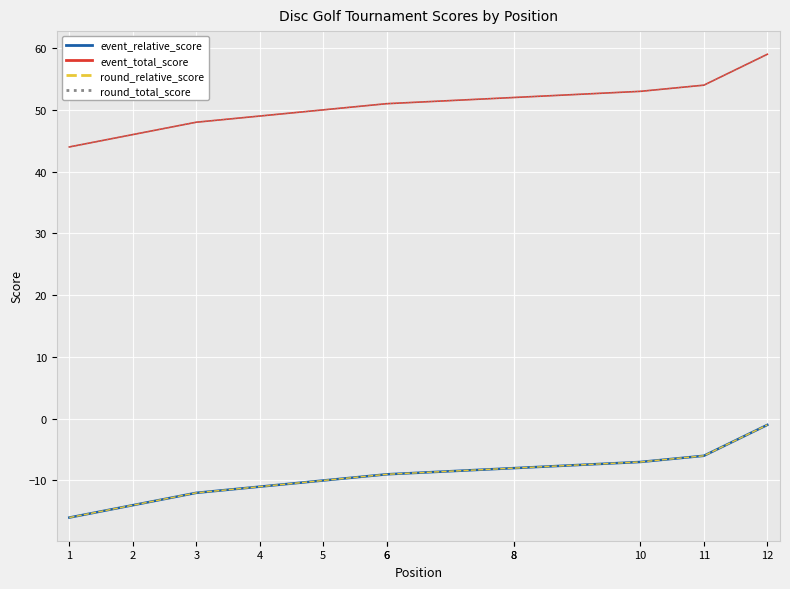

Is this an area chart (filled region under the line)?

No